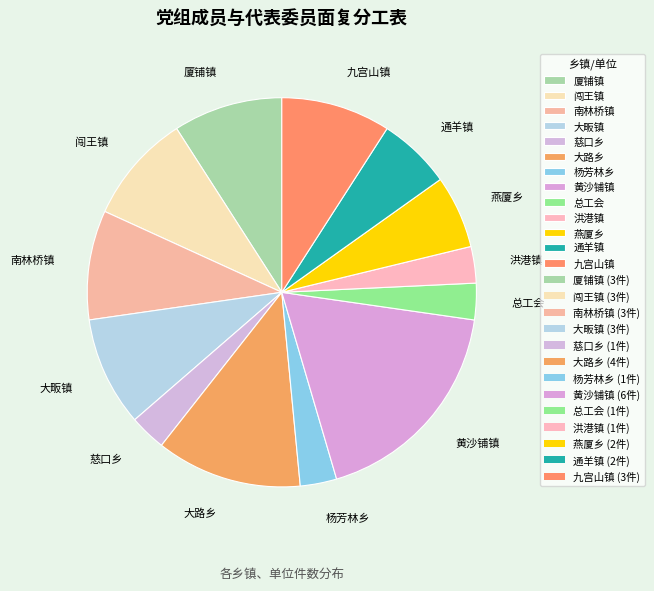

True or false: 闯王镇 accounts for 9% of the total.

True